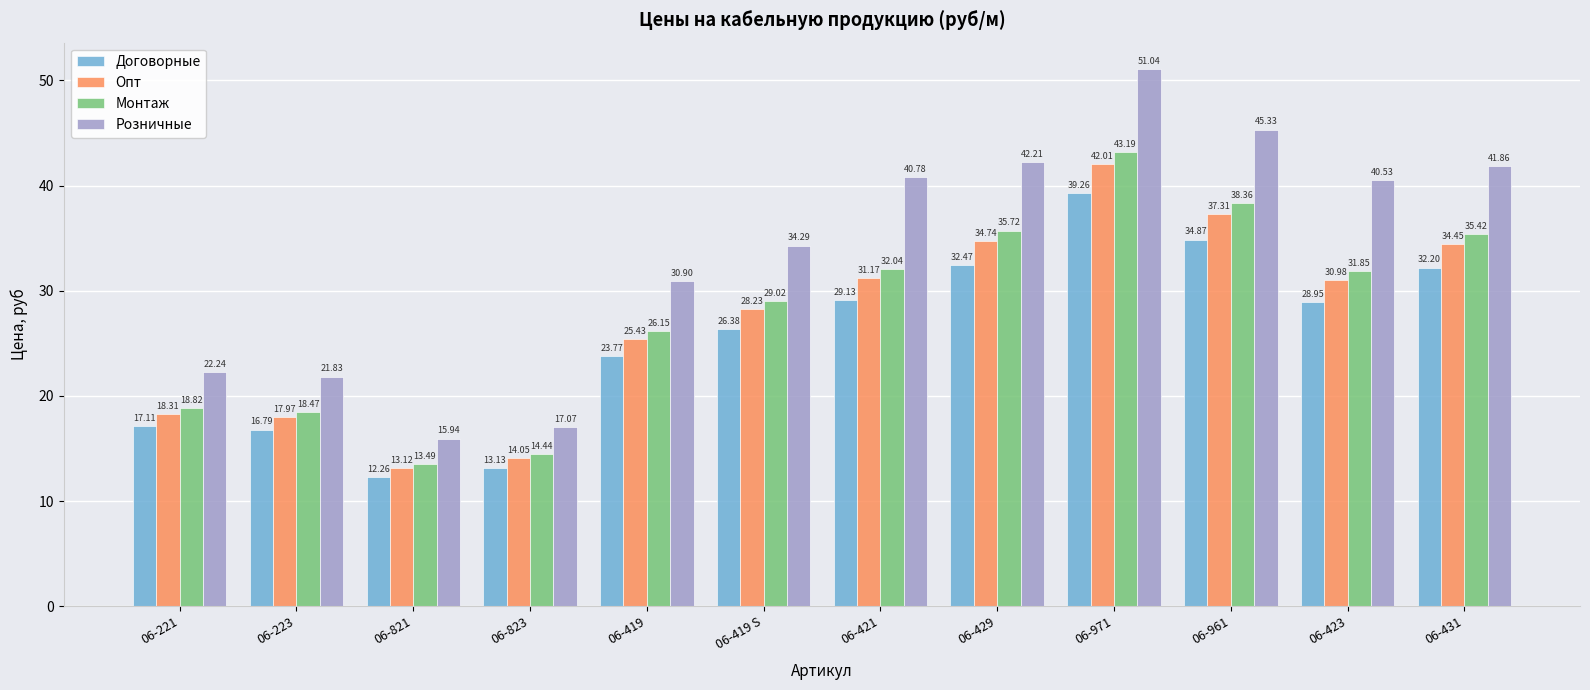

What is the label of the 1st bar from the right?

06-431